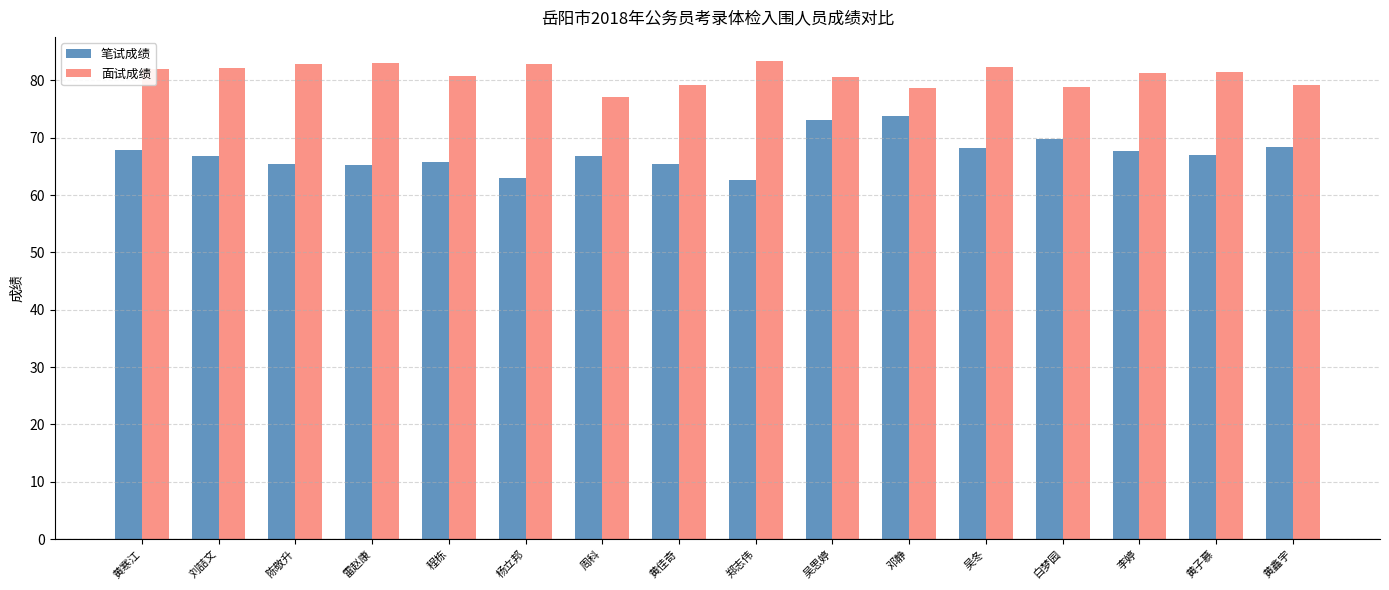

What is the maximum value shown in the chart?

83.4